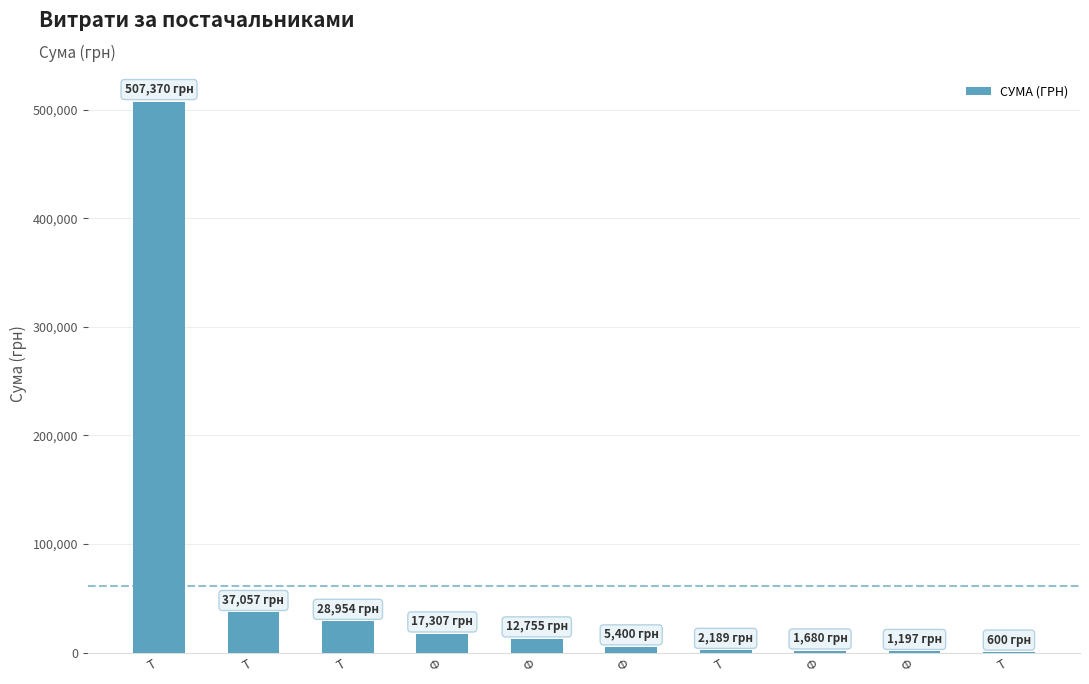

How many categories are shown in the chart?

10